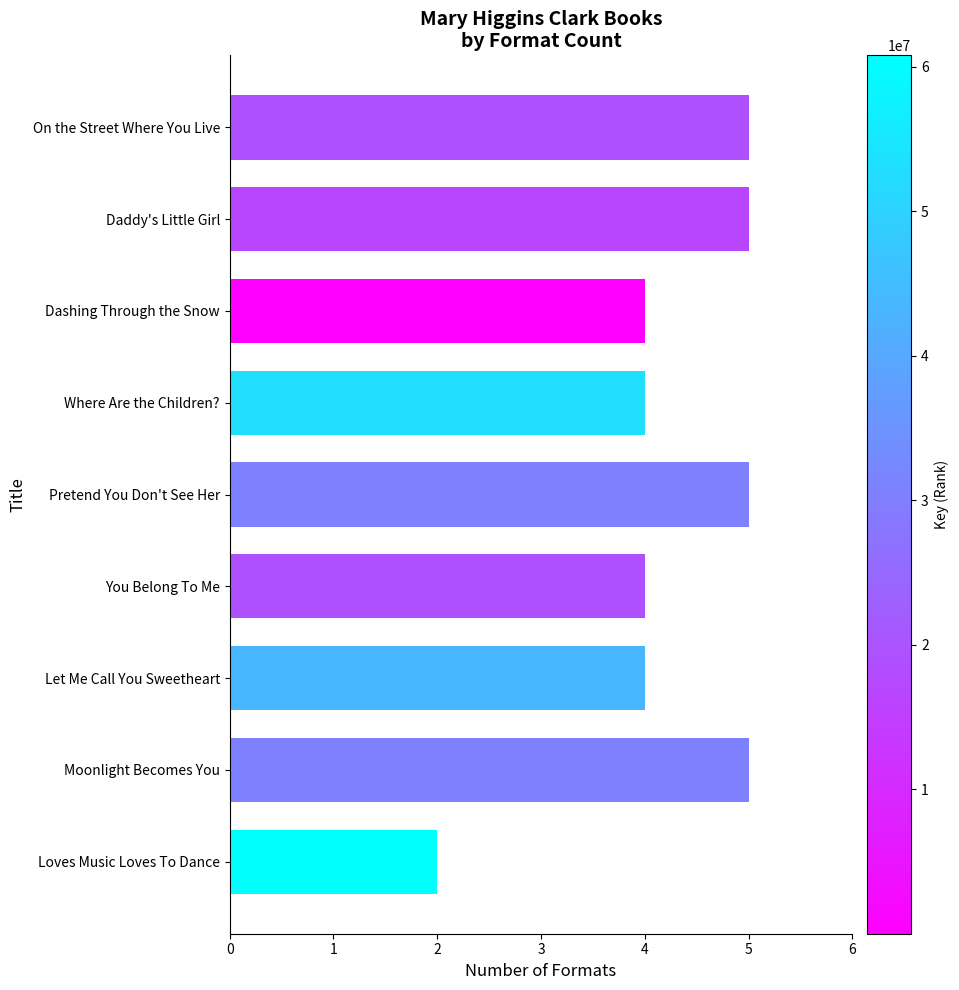

What is the sum of all values?

38